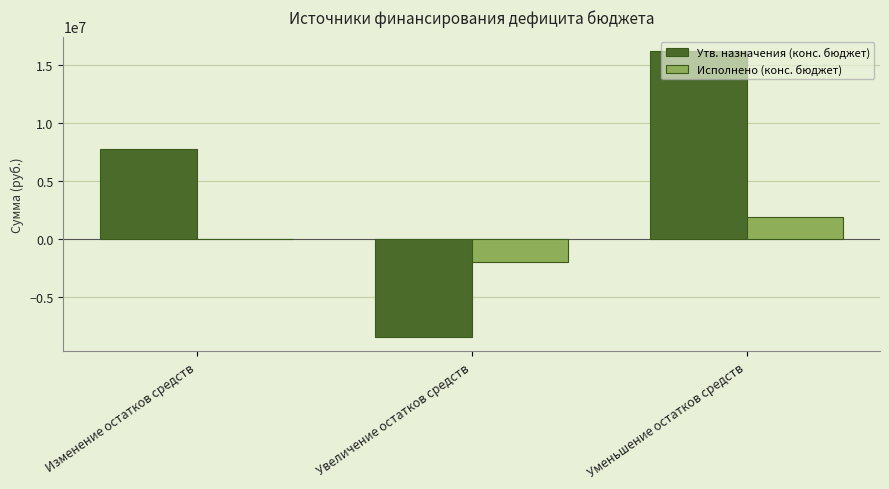

Where is Утв. назначения (конс. бюджет) nearest to the value 3891050?

Изменение остатков средств